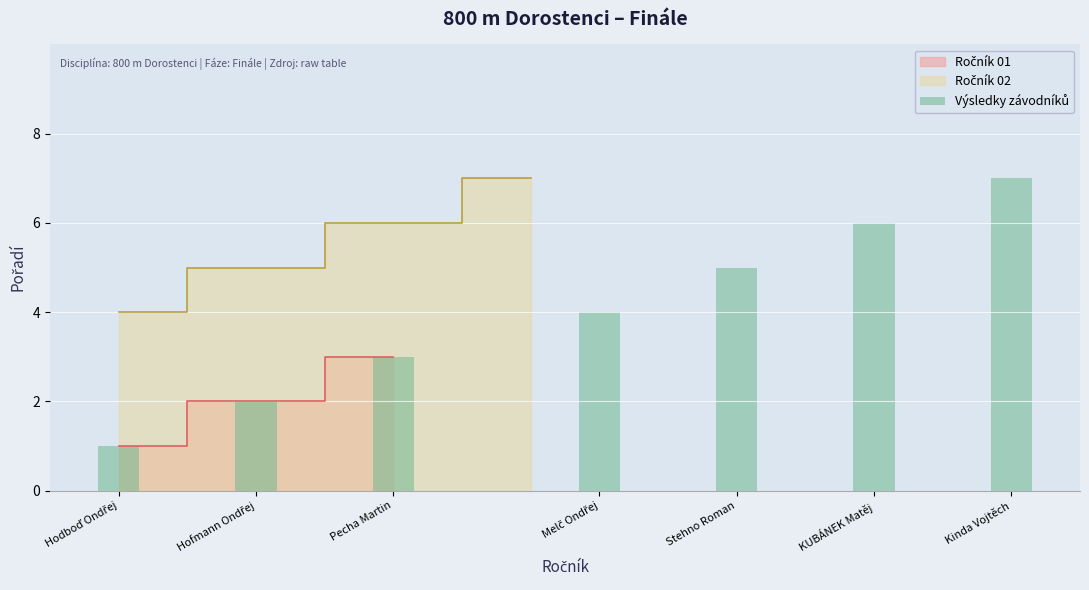

How many data points are less than 4?

3